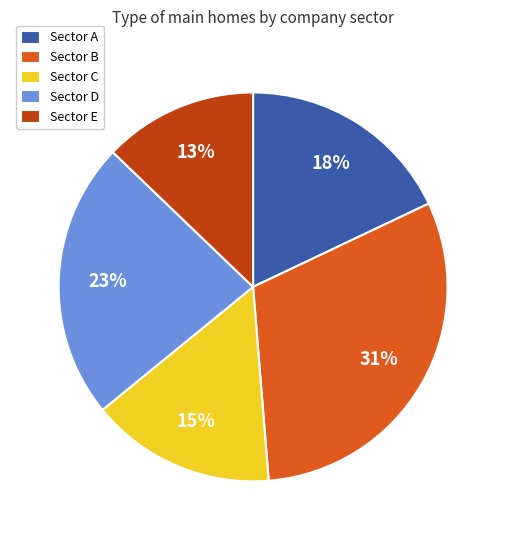

Rank the categories by value from lowest to highest.

Sector E, Sector C, Sector A, Sector D, Sector B